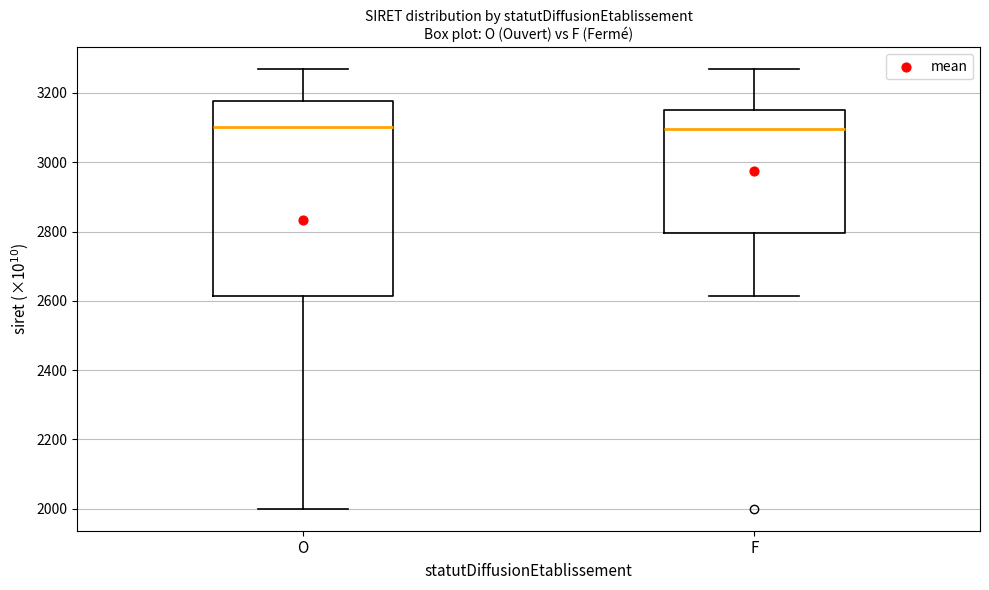

Reading left to right, read every box against the y-axis: the position of its median line, the range the box covers, and the ends of its whiskers. The values are not printed on the chart, so give them approximately, as read against the axis.

O: median 3100, box 2620 to 3180, whiskers 2000 to 3260
F: median 3100, box 2800 to 3160, whiskers 2620 to 3260